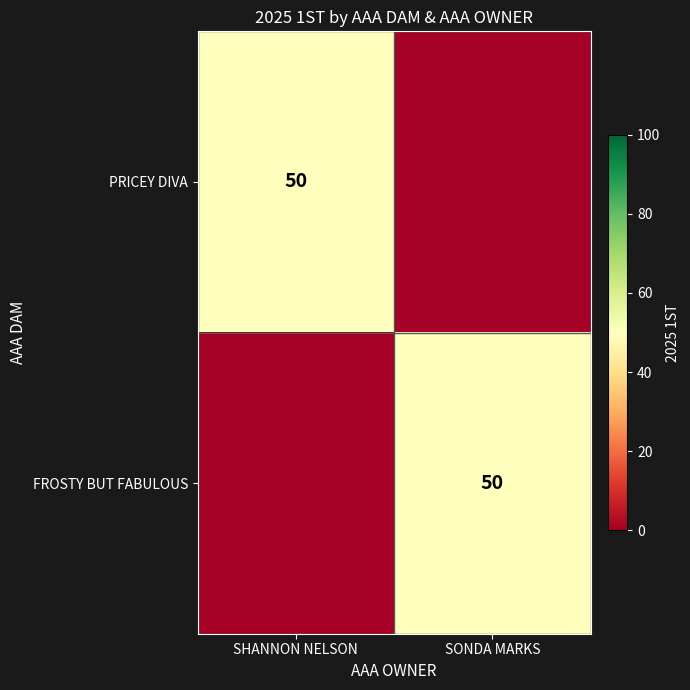

The value of FROSTY BUT FABULOUS at SONDA MARKS is 76. True or false?

False